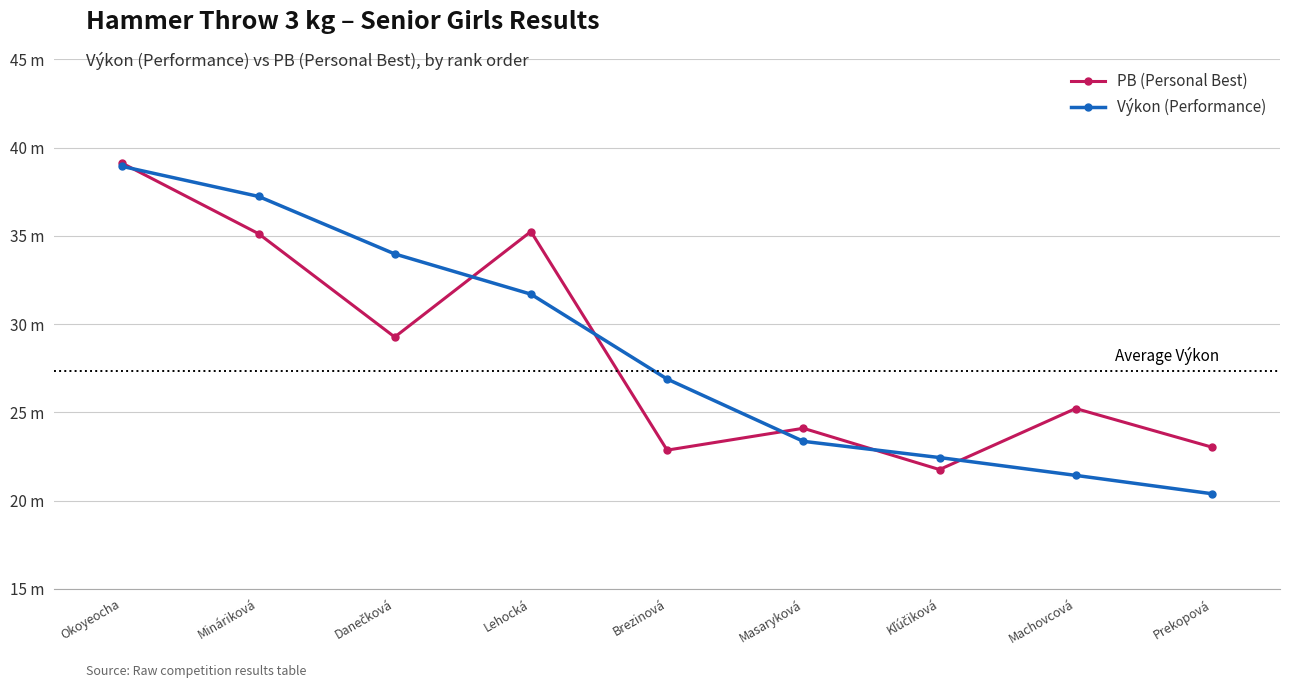

What is the spread (max minus min) of values at Machovcová?

3.8